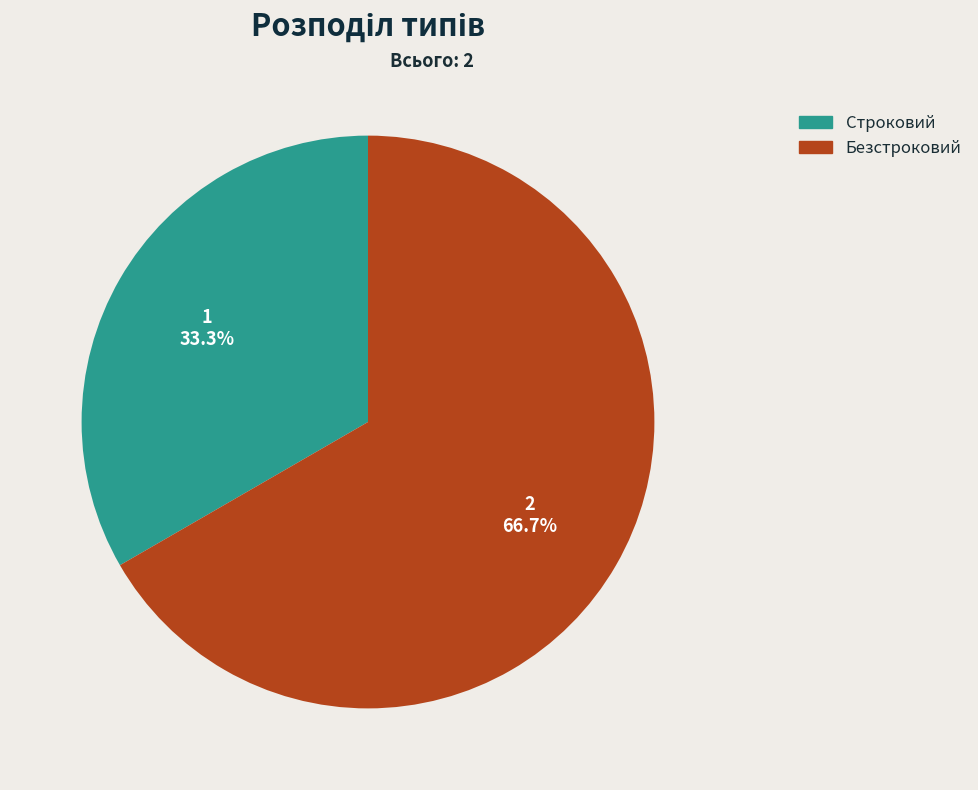

Does Строковий account for over 50% of the chart?

No